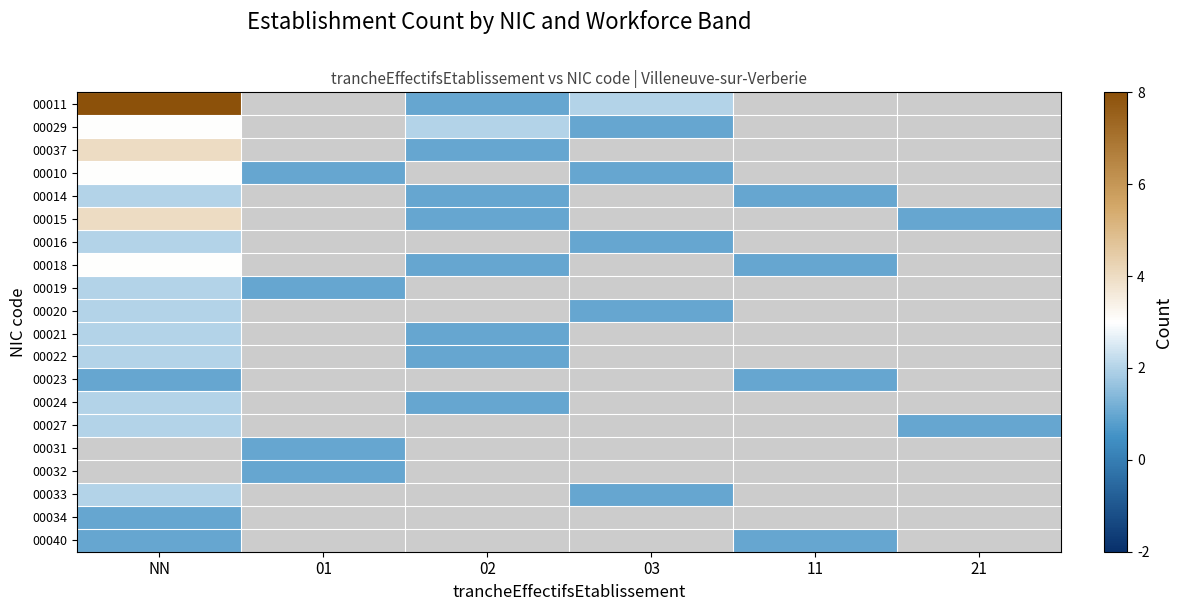

What is the lowest value of the 00010 series?

1.0